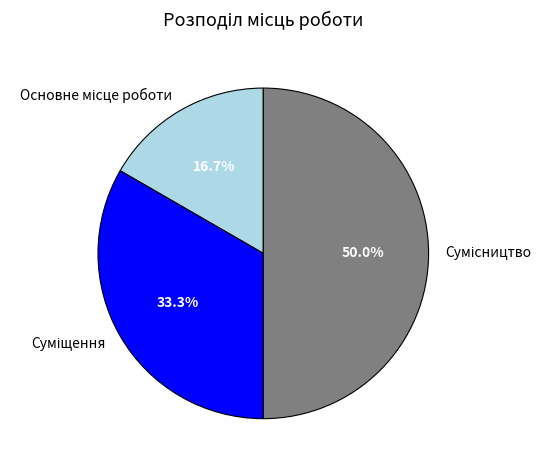

Between Сумісництво and Основне місце роботи, which is larger?

Сумісництво